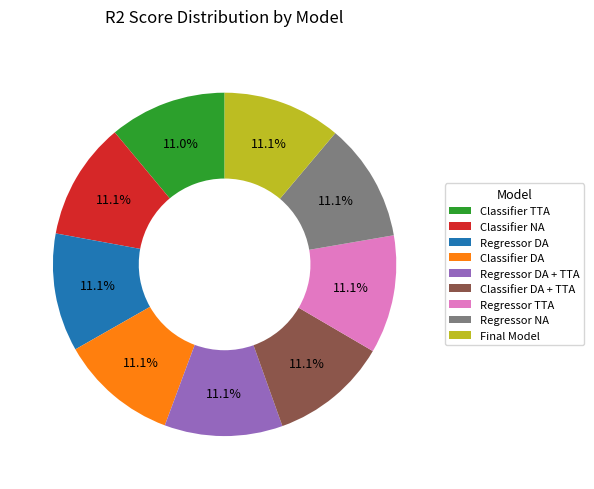

Count the number of slices in the pie.

9